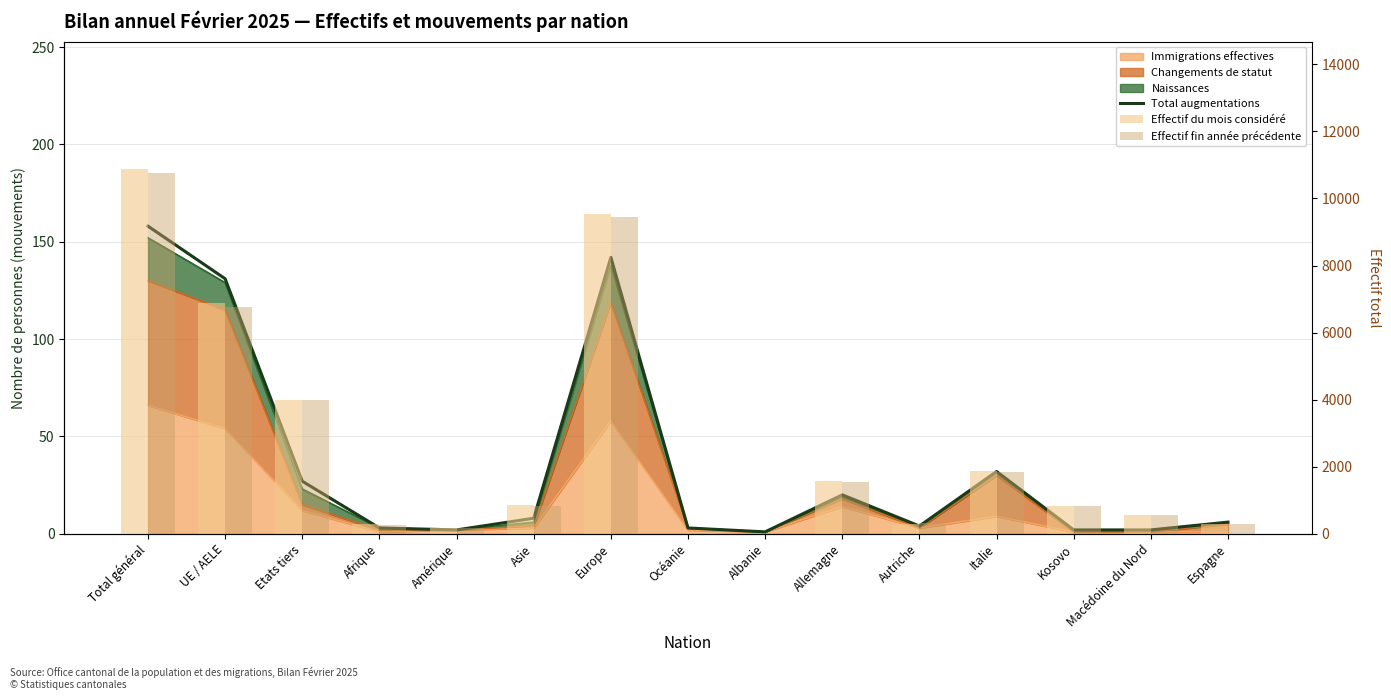

What is the label of the 2nd bar from the right?

Macédoine du Nord